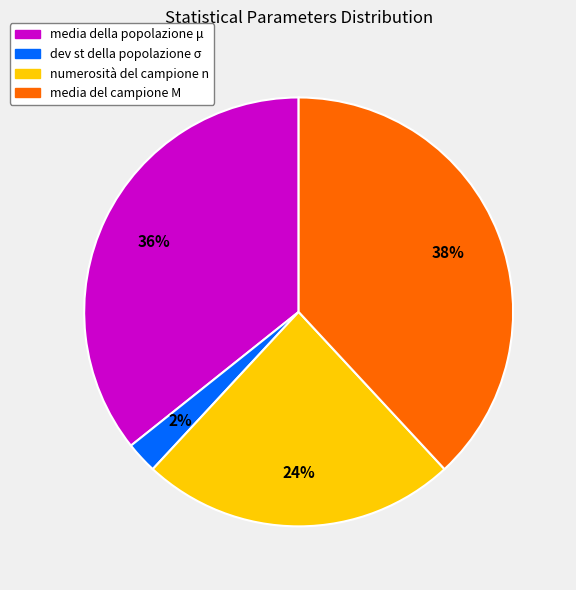

Between dev st della popolazione σ and media del campione M, which is larger?

media del campione M